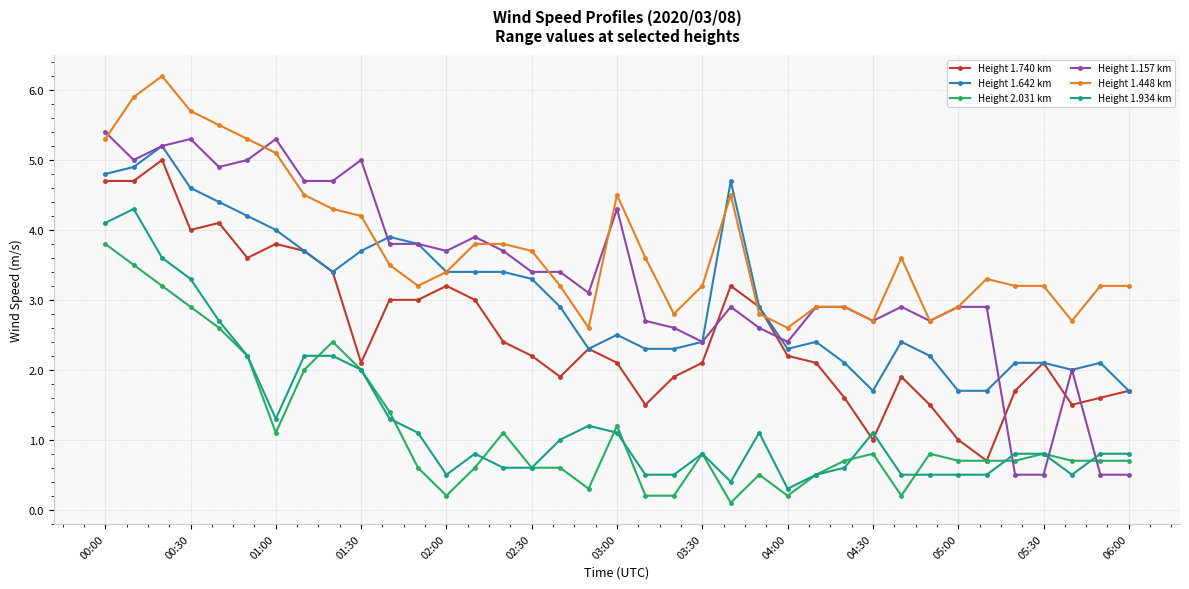

What is the sum of all Height 2.031 km values?

42.3